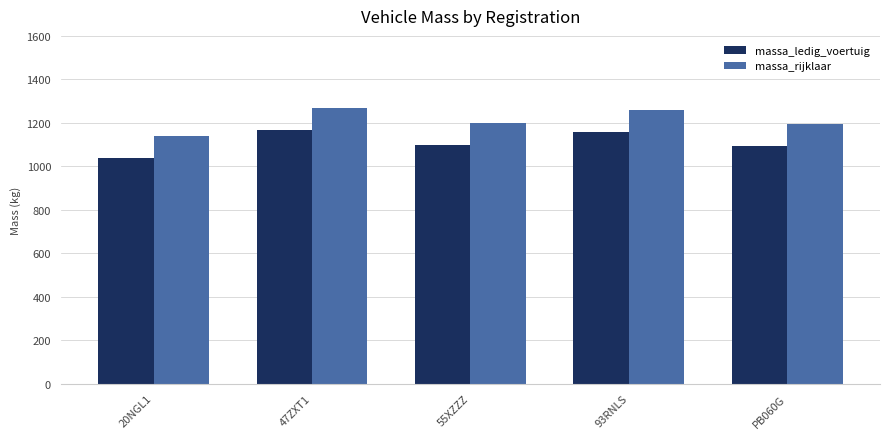

What are all the series names shown in the legend?

massa_ledig_voertuig, massa_rijklaar